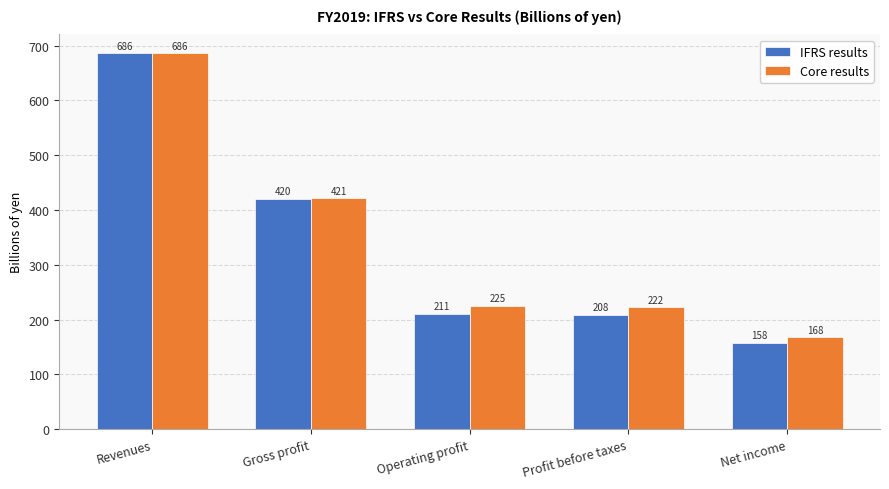

Rank the series at Net income from highest to lowest value.

Core results, IFRS results